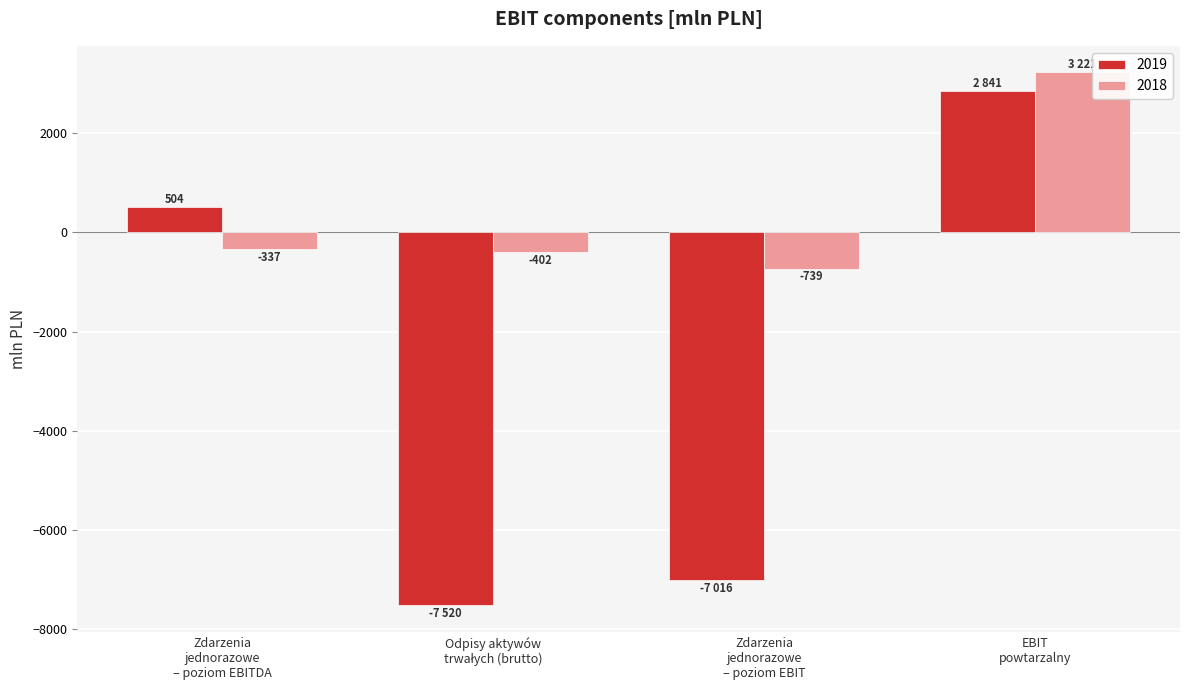

Which series has the largest total across all categories?

2018